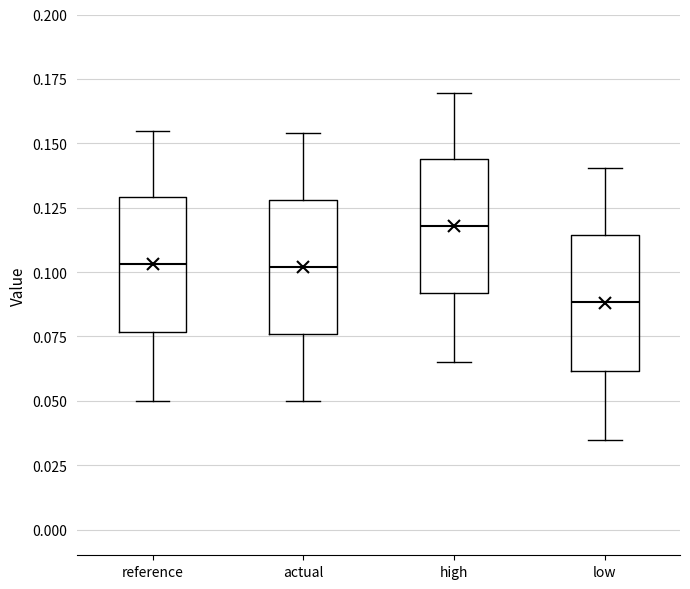

Which box's median line is the lowest?

low